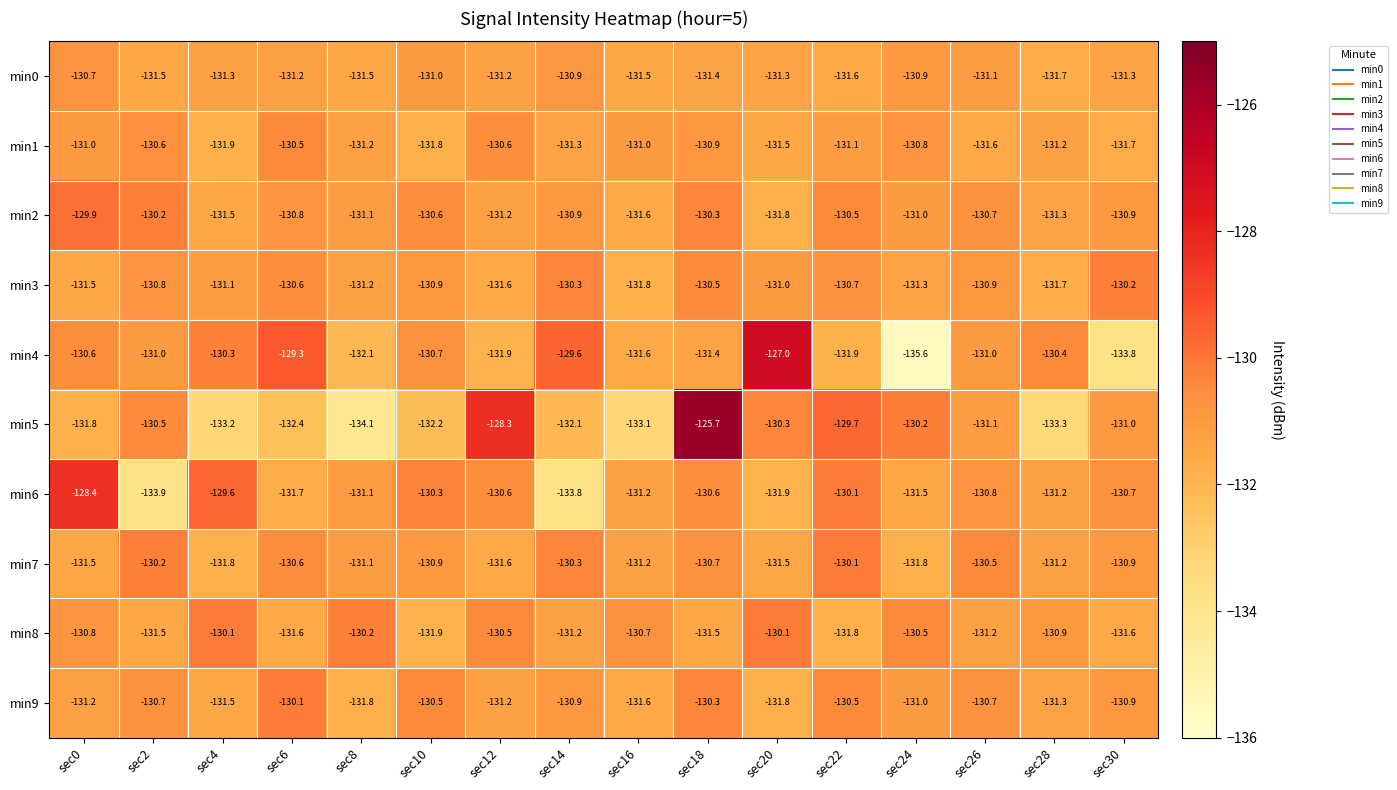

How many series are shown in this chart?

10